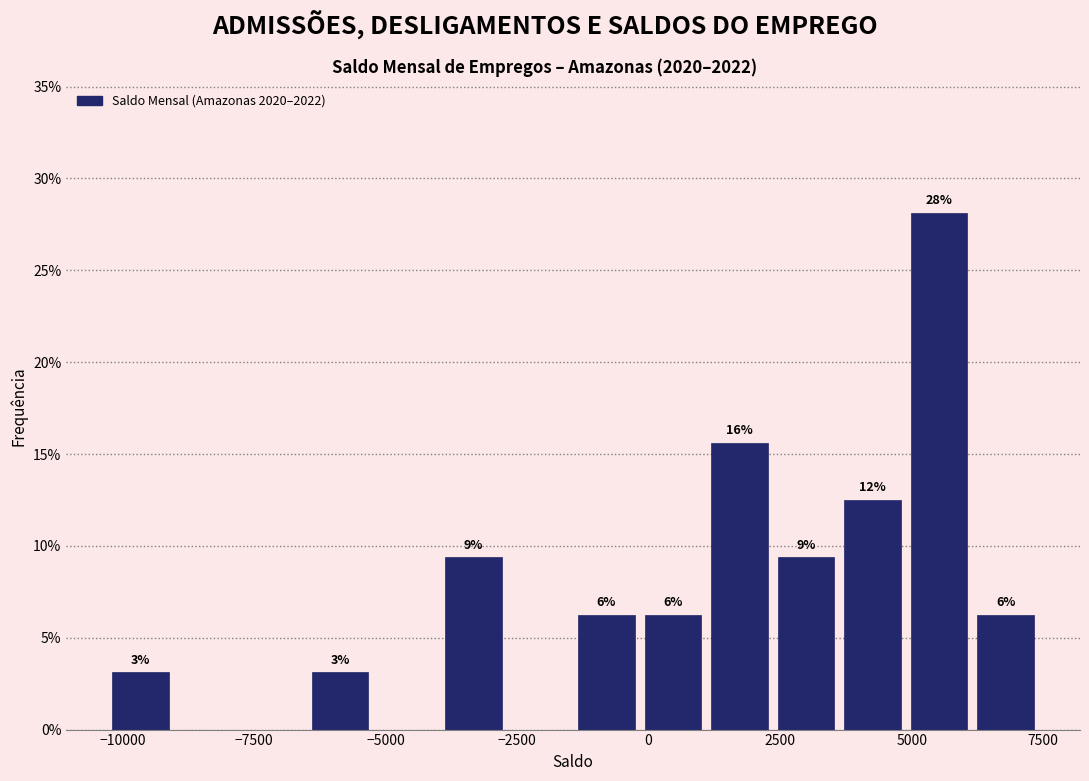

Read against the x-axis, roughly where is the centre of the tallest bar?

5500